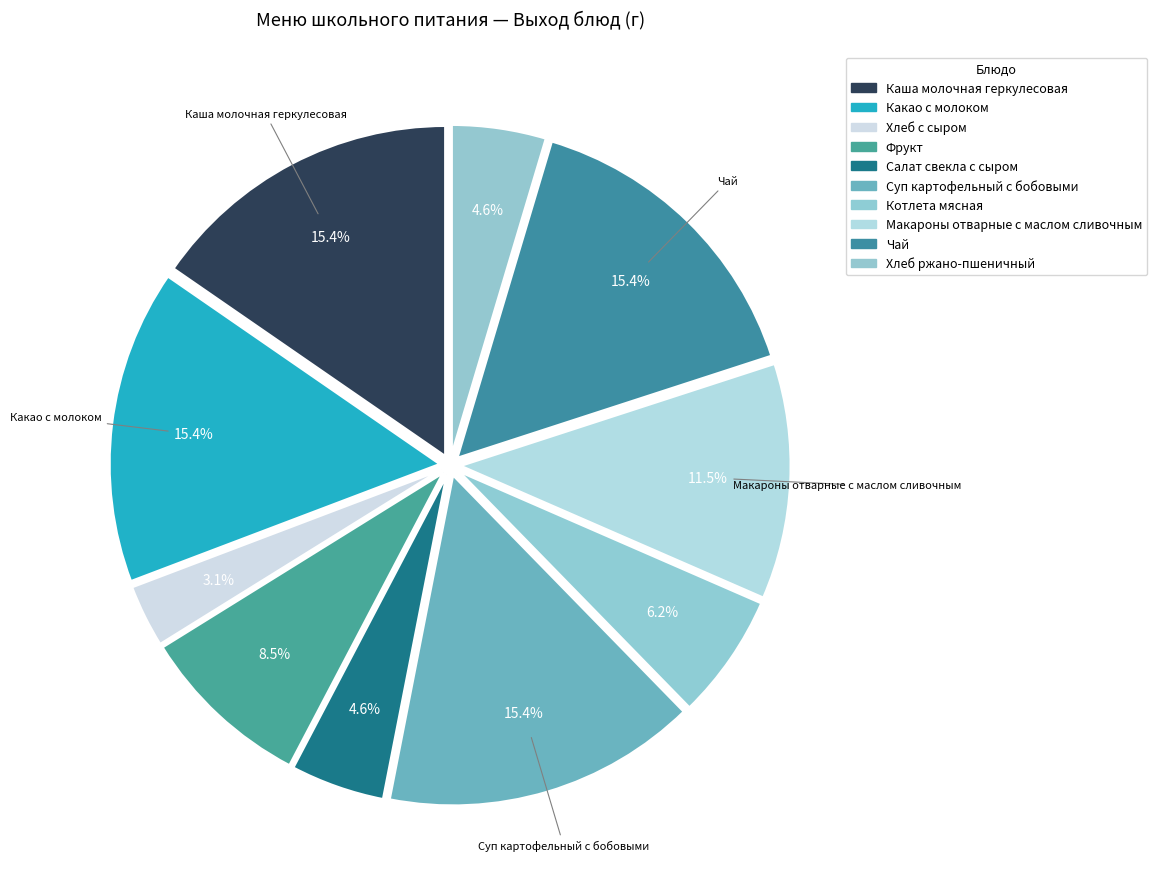

Count the number of slices in the pie.

10